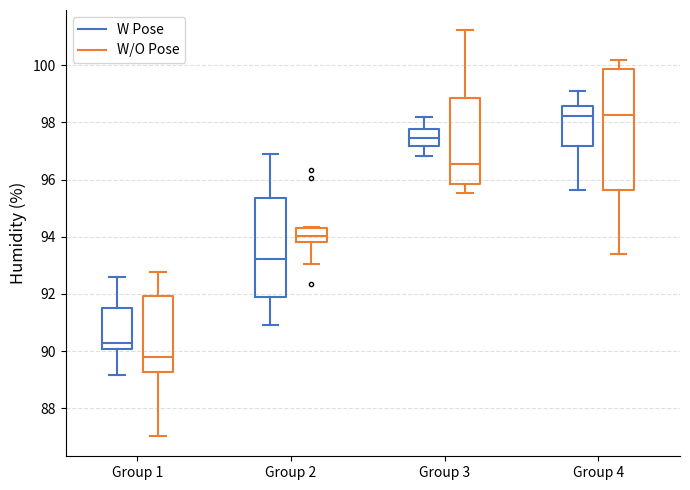

Which box's median line is the lowest?

Group 1 (W/O Pose)